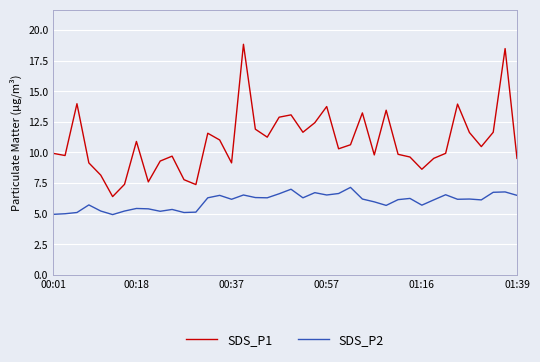

Rank the series by their average value, from highest to lowest.

SDS_P1, SDS_P2